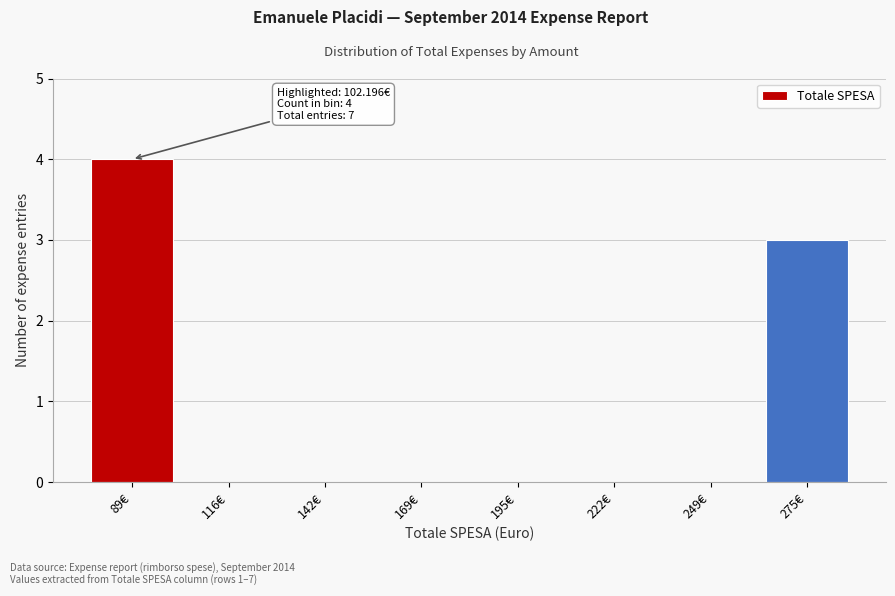

Reading left to right, extract all data points from this chart.

89€=4	116€=0	142€=0	169€=0	195€=0	222€=0	249€=0	275€=3